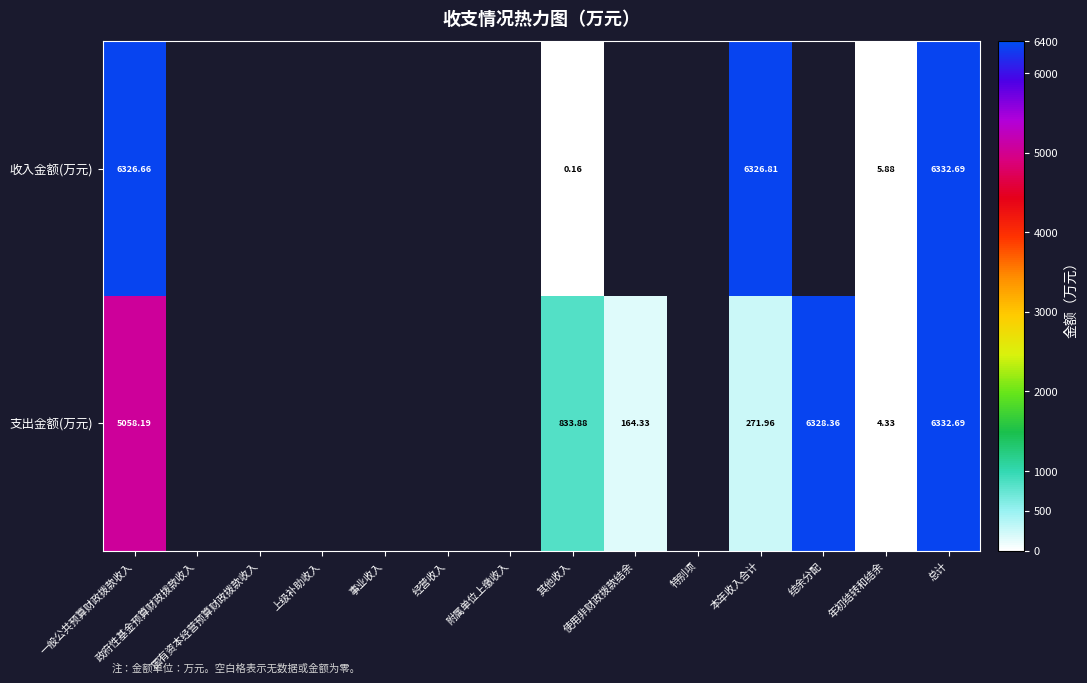

Rank the series at 年初结转和结余 from highest to lowest value.

收入金额(万元), 支出金额(万元)